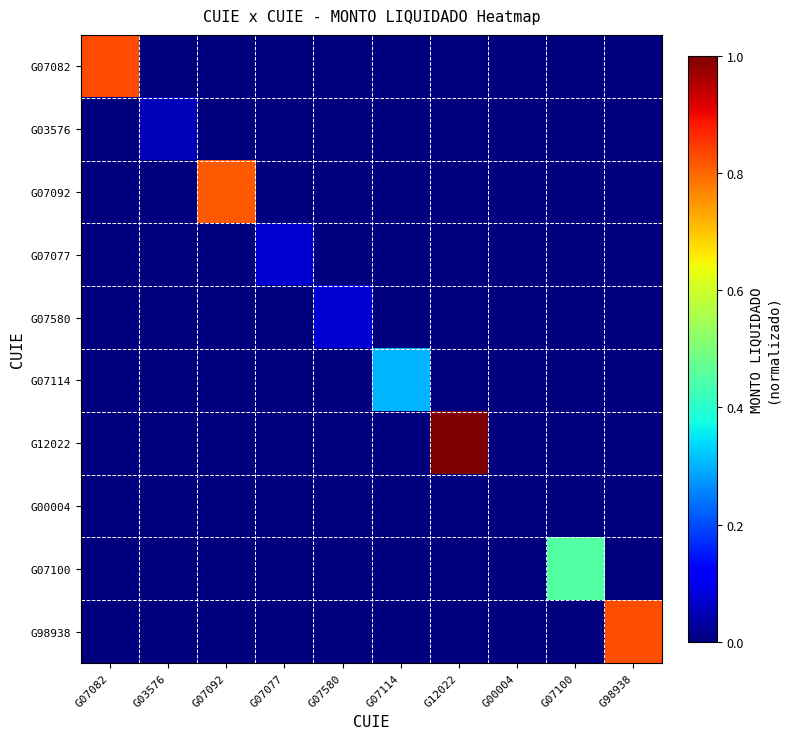

Reading left to right, what are all the values shown in this chart?

G07082: G07082=0.8	G03576=0.0	G07092=0.0	G07077=0.0	G07580=0.0	G07114=0.0	G12022=0.0	G00004=0.0	G07100=0.0	G98938=0.0
G03576: G07082=0.0	G03576=0.1	G07092=0.0	G07077=0.0	G07580=0.0	G07114=0.0	G12022=0.0	G00004=0.0	G07100=0.0	G98938=0.0
G07092: G07082=0.0	G03576=0.0	G07092=0.8	G07077=0.0	G07580=0.0	G07114=0.0	G12022=0.0	G00004=0.0	G07100=0.0	G98938=0.0
G07077: G07082=0.0	G03576=0.0	G07092=0.0	G07077=0.1	G07580=0.0	G07114=0.0	G12022=0.0	G00004=0.0	G07100=0.0	G98938=0.0
G07580: G07082=0.0	G03576=0.0	G07092=0.0	G07077=0.0	G07580=0.1	G07114=0.0	G12022=0.0	G00004=0.0	G07100=0.0	G98938=0.0
G07114: G07082=0.0	G03576=0.0	G07092=0.0	G07077=0.0	G07580=0.0	G07114=0.3	G12022=0.0	G00004=0.0	G07100=0.0	G98938=0.0
G12022: G07082=0.0	G03576=0.0	G07092=0.0	G07077=0.0	G07580=0.0	G07114=0.0	G12022=1.0	G00004=0.0	G07100=0.0	G98938=0.0
G00004: G07082=0.0	G03576=0.0	G07092=0.0	G07077=0.0	G07580=0.0	G07114=0.0	G12022=0.0	G00004=0.0	G07100=0.0	G98938=0.0
G07100: G07082=0.0	G03576=0.0	G07092=0.0	G07077=0.0	G07580=0.0	G07114=0.0	G12022=0.0	G00004=0.0	G07100=0.4	G98938=0.0
G98938: G07082=0.0	G03576=0.0	G07092=0.0	G07077=0.0	G07580=0.0	G07114=0.0	G12022=0.0	G00004=0.0	G07100=0.0	G98938=0.8